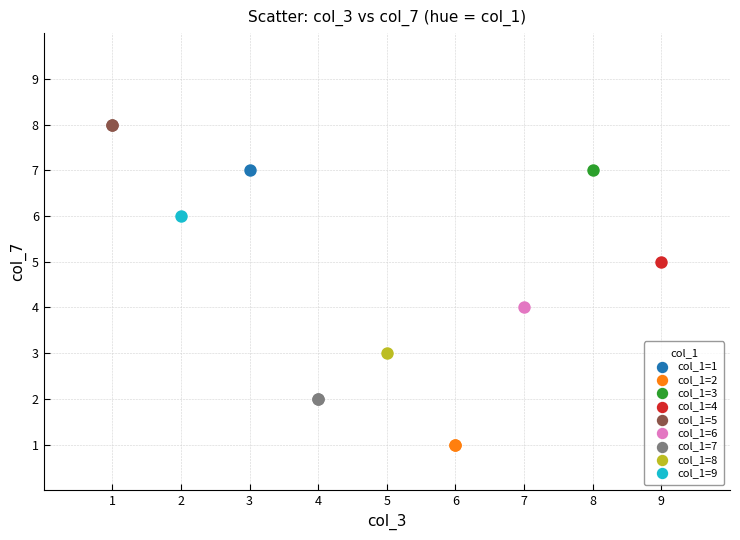

What are all the series names shown in the legend?

col_1=1, col_1=2, col_1=3, col_1=4, col_1=5, col_1=6, col_1=7, col_1=8, col_1=9